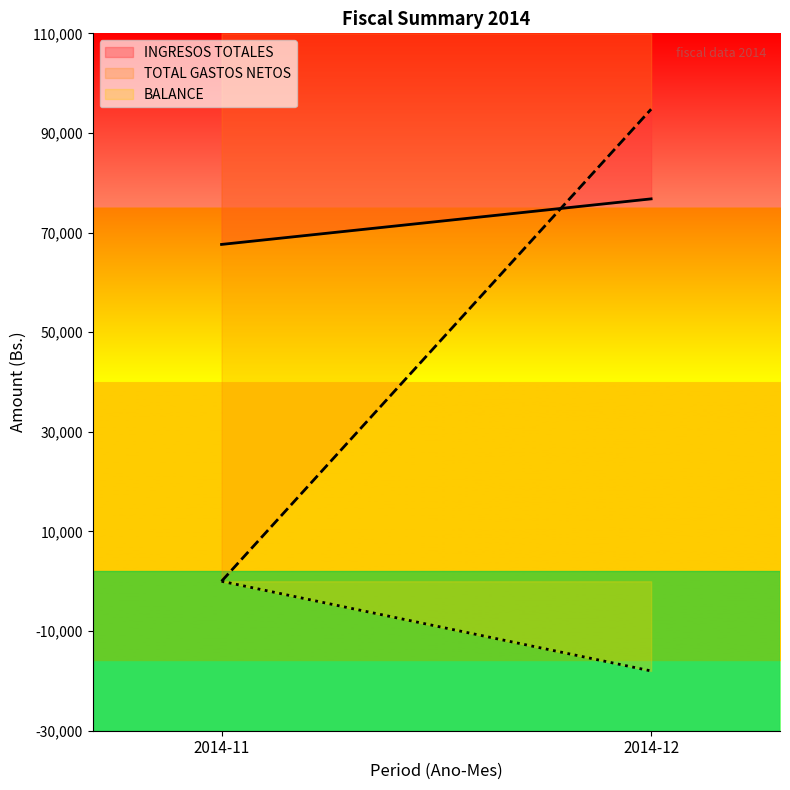

How many series are shown in this chart?

3